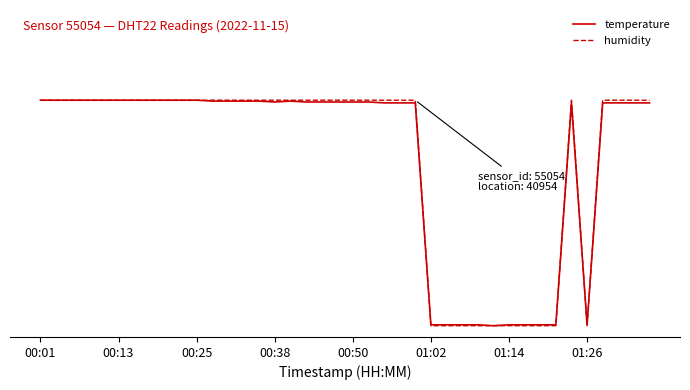

Is this an area chart (filled region under the line)?

No